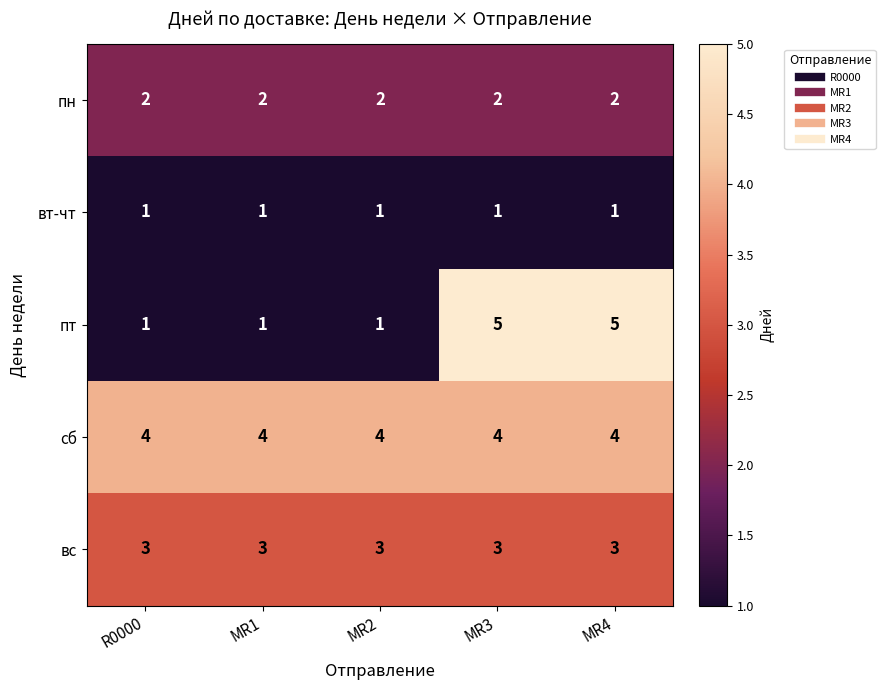

What is the difference between the highest and lowest values at MR2?

3